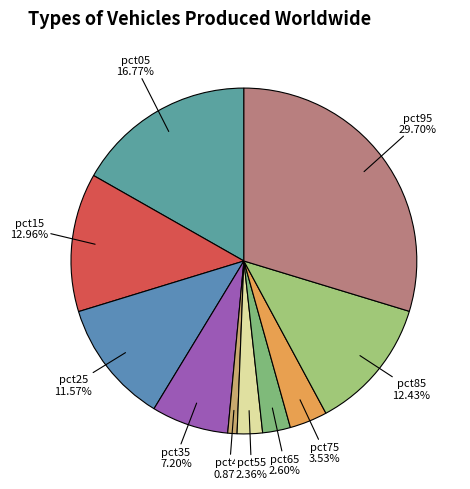

Is there any slice that represents more than half of the pie?

No